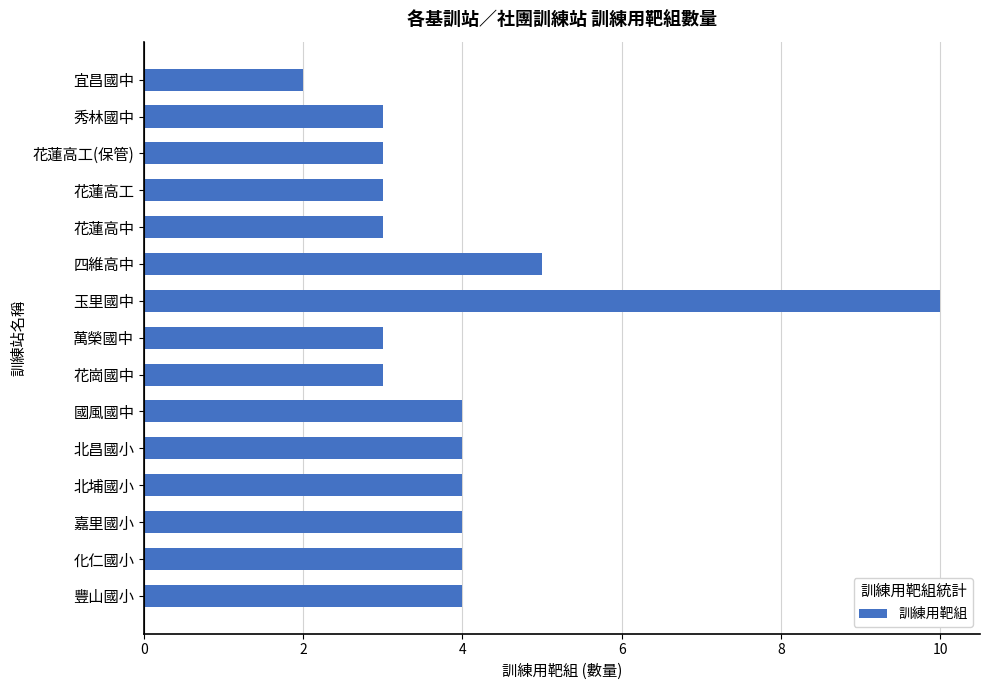

What is the greatest value displayed?

10